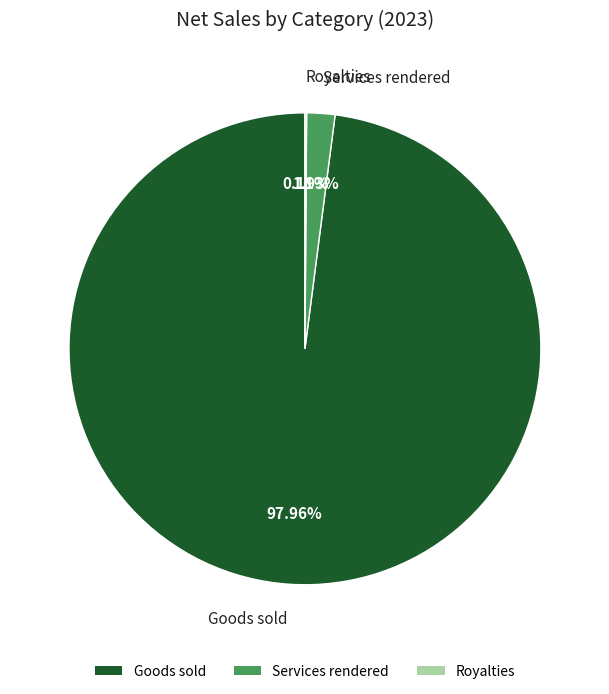

Which slice represents more than half of the pie?

Goods sold